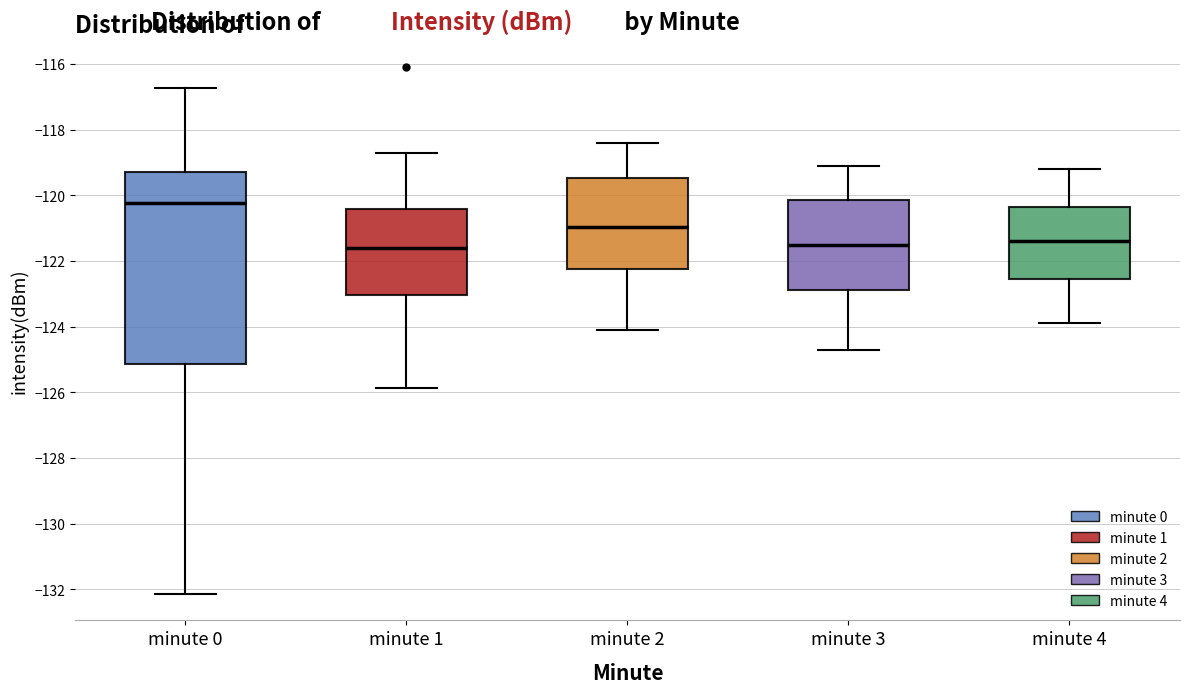

Reading left to right, transcribe this box plot: for each box, give where its median line is, the range the box spans, and where its two whiskers end, as read against the y-axis. The values are not printed on the chart, so give them approximately, as read against the axis.

minute 0: median -120.2, box -125.2 to -119.2, whiskers -132.2 to -116.8
minute 1: median -121.6, box -123.0 to -120.4, whiskers -125.8 to -118.6
minute 2: median -121.0, box -122.2 to -119.4, whiskers -124.0 to -118.4
minute 3: median -121.4, box -122.8 to -120.2, whiskers -124.6 to -119.0
minute 4: median -121.4, box -122.6 to -120.4, whiskers -123.8 to -119.2